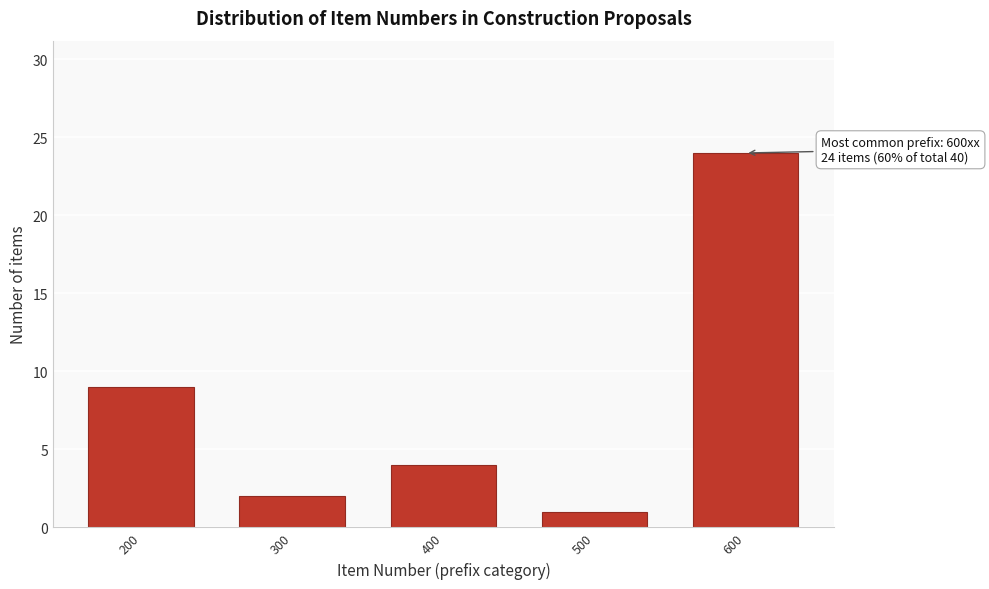

Reading left to right, transcribe all the data shown in this chart.

9	2	4	1	24